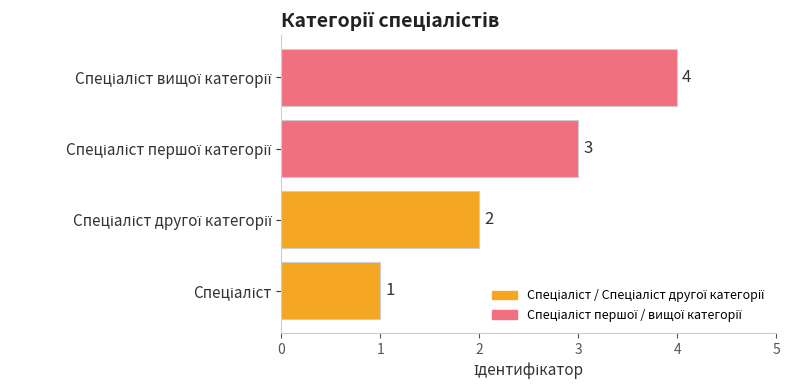

How many bars are there in total?

4